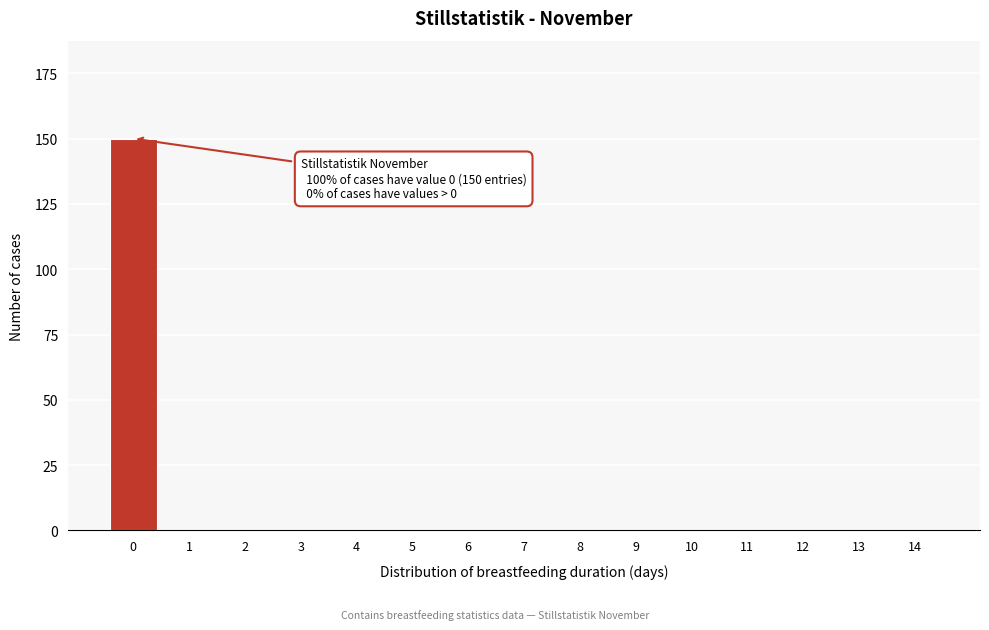

Reading right to left, what are all the values shown in this chart?

14=0	13=0	12=0	11=0	10=0	9=0	8=0	7=0	6=0	5=0	4=0	3=0	2=0	1=0	0=150